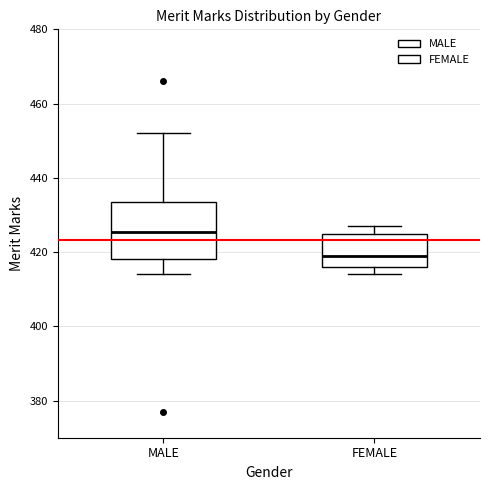

Reading left to right, read every box against the y-axis: the position of its median line, the range the box covers, and the ends of its whiskers. The values are not printed on the chart, so give them approximately, as read against the axis.

MALE: median 426, box 418 to 434, whiskers 414 to 452
FEMALE: median 420, box 416 to 424, whiskers 414 to 428